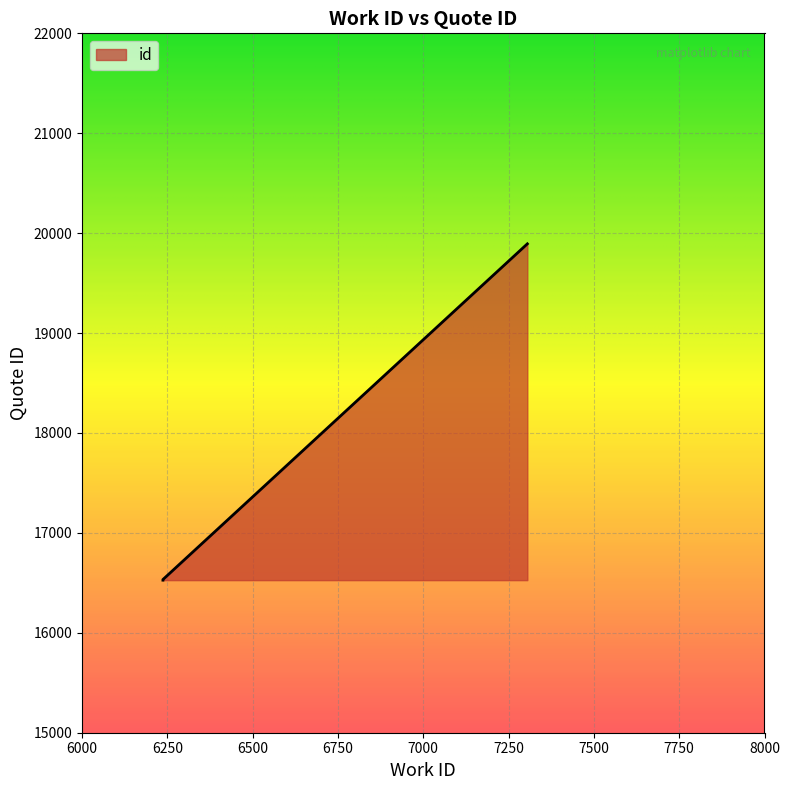

Count the number of values greater than 16533.

1